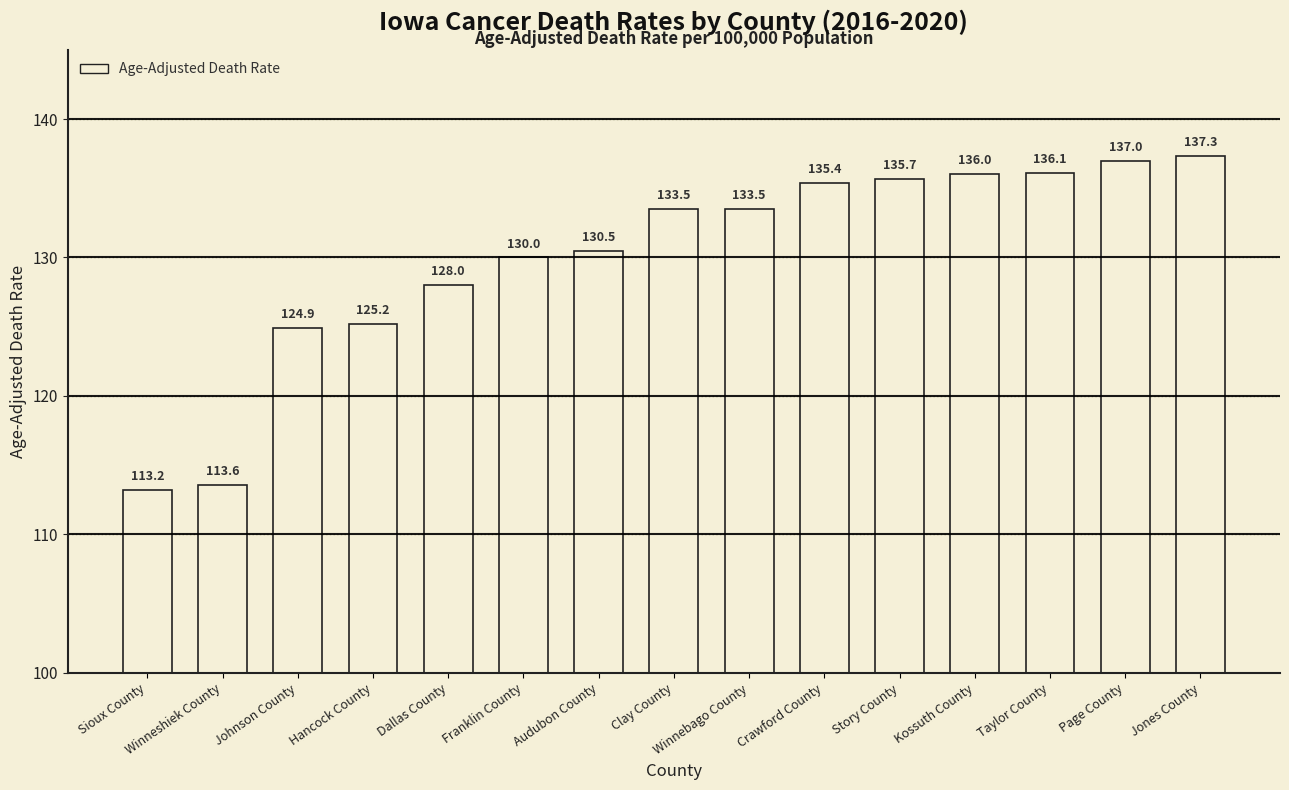

At which category does the chart reach its peak across all series?

Jones County